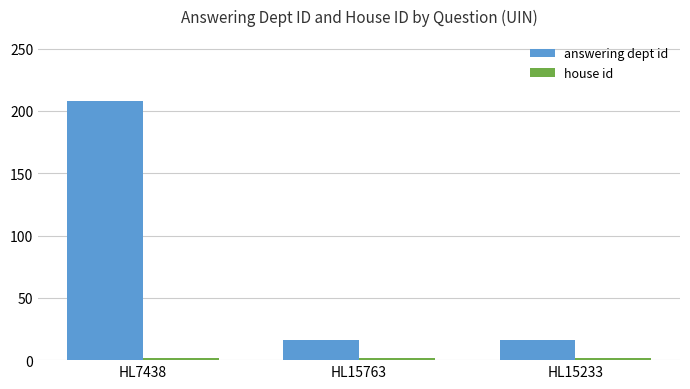

What is the label of the 2nd bar from the left?

HL15763